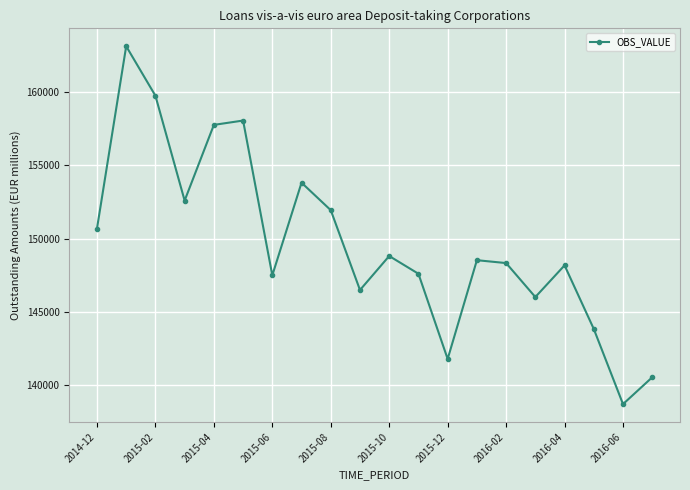

What is the value of the 8th point from the left?

153823